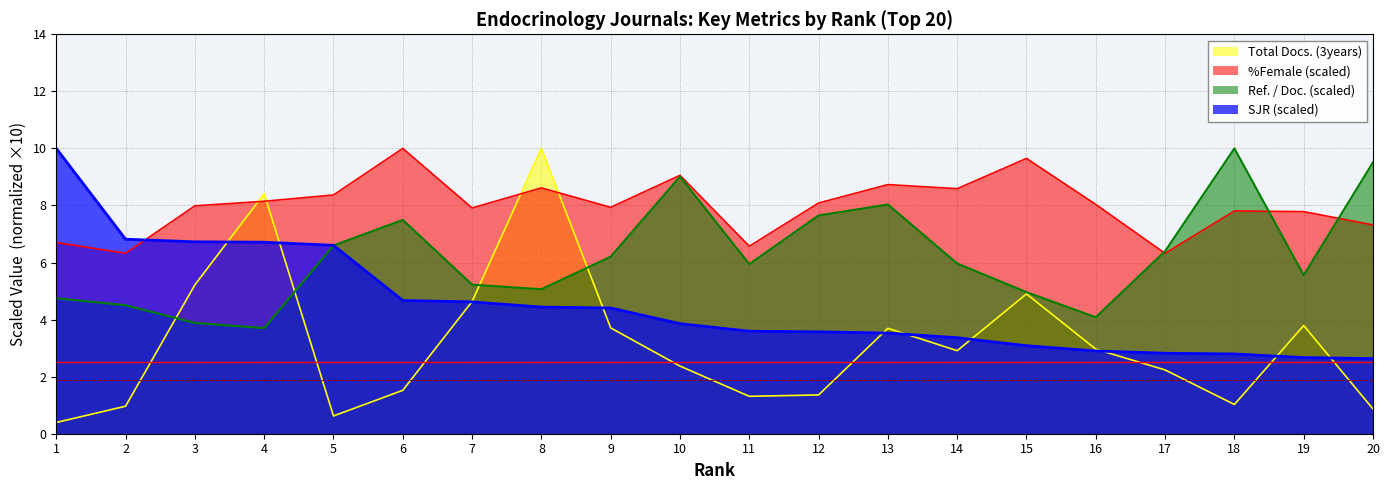

Between 10 and 7, which is larger?

7